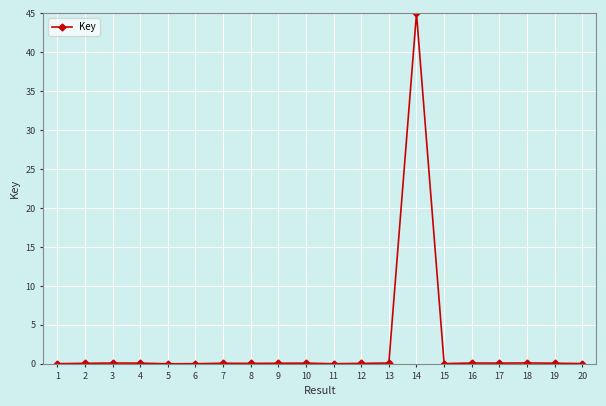

True or false: there are more than 0 points higher than both neighbors.

True